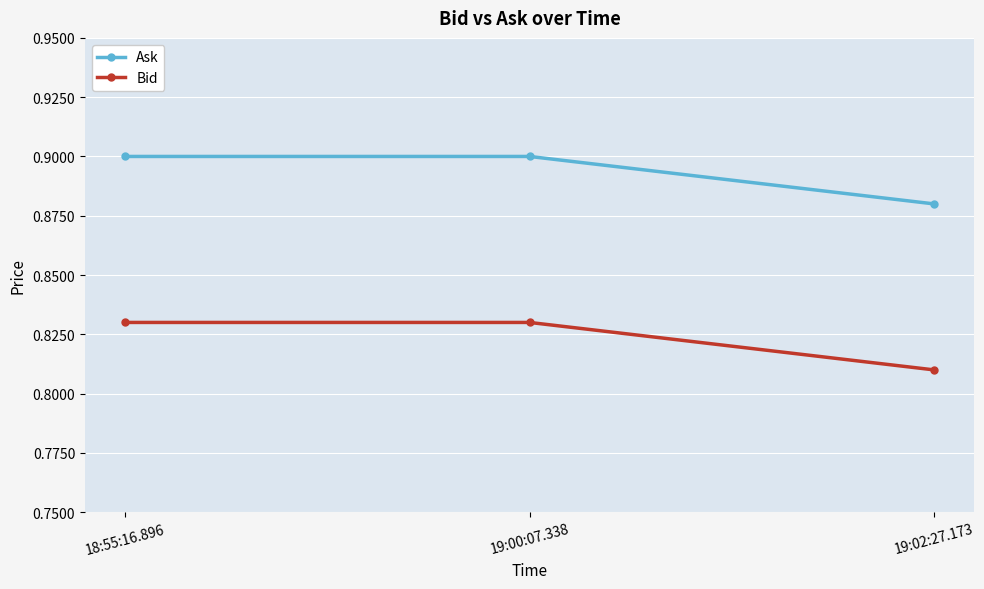

The Bid series shows 0.3 at 19:02:27.173. True or false?

False